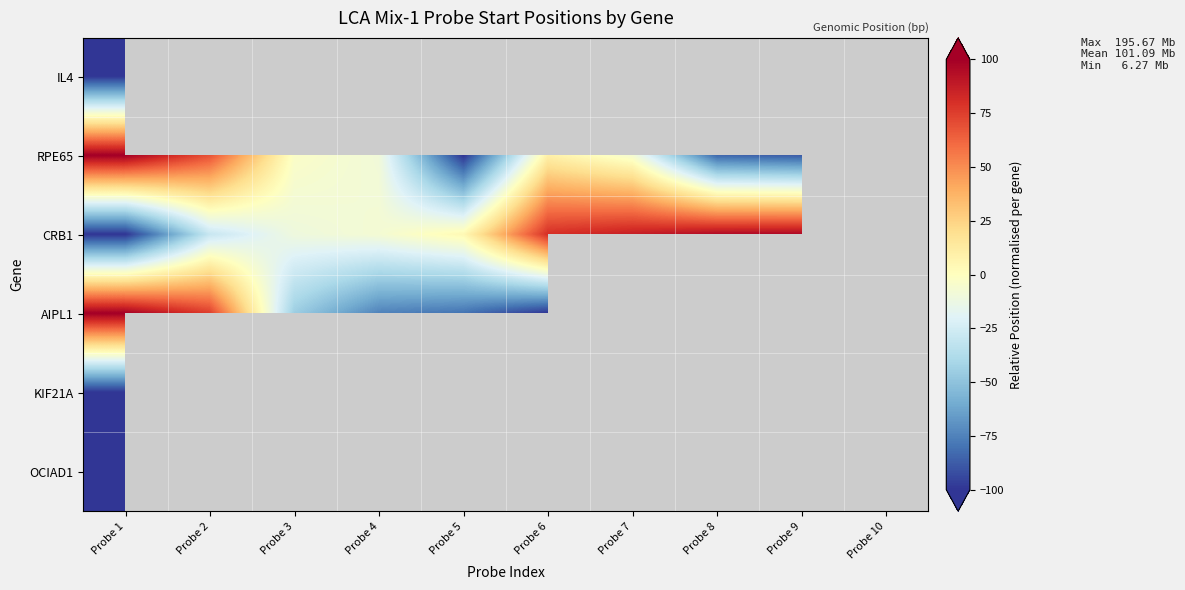

The value of KIF21A at Probe 1 is -100.0. True or false?

True